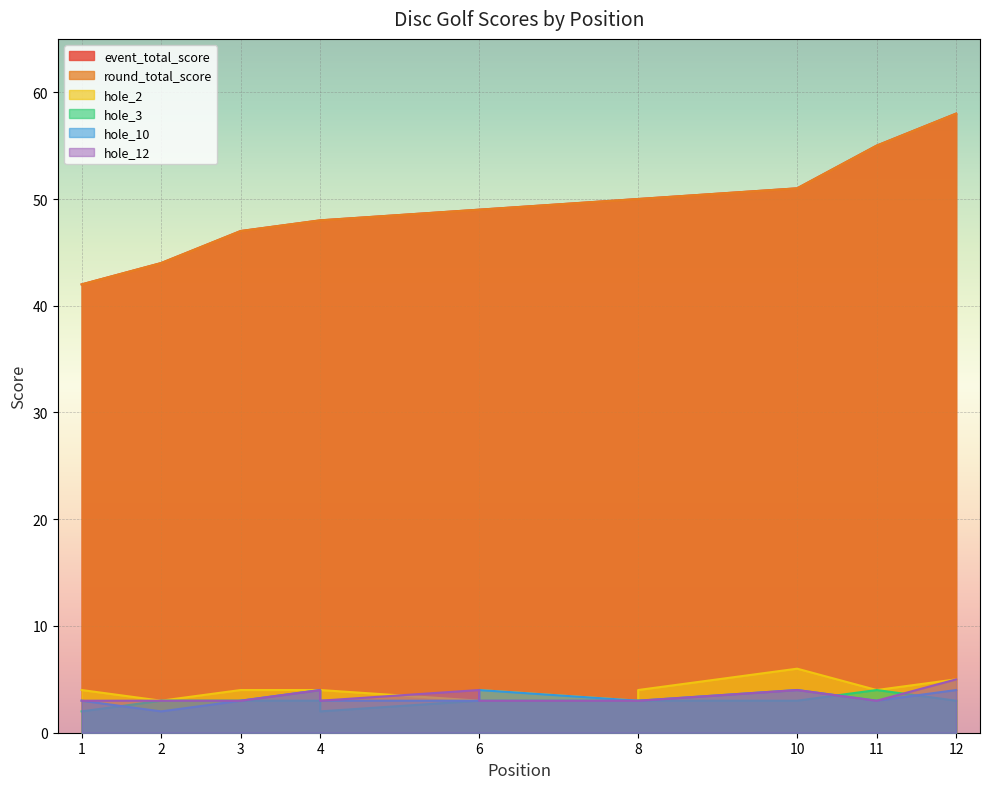

The hole_12 series shows 5 at 3. True or false?

False